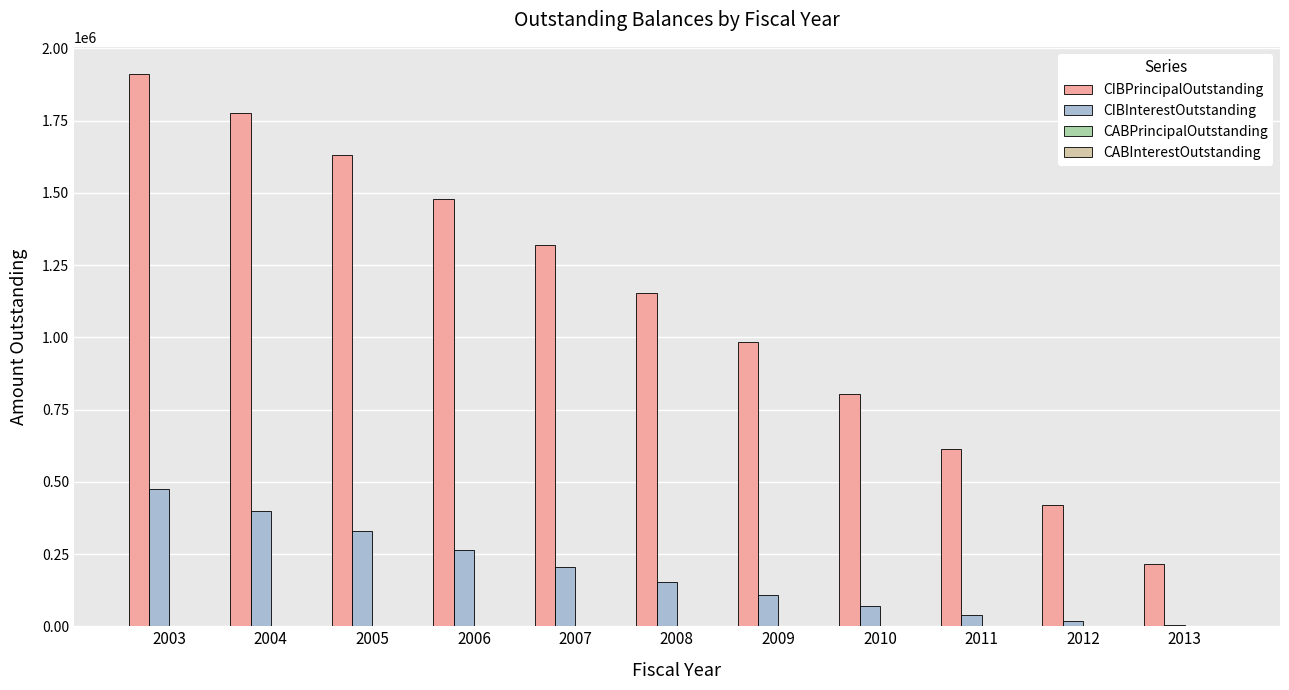

At which category is the sum across all series the highest?

2003